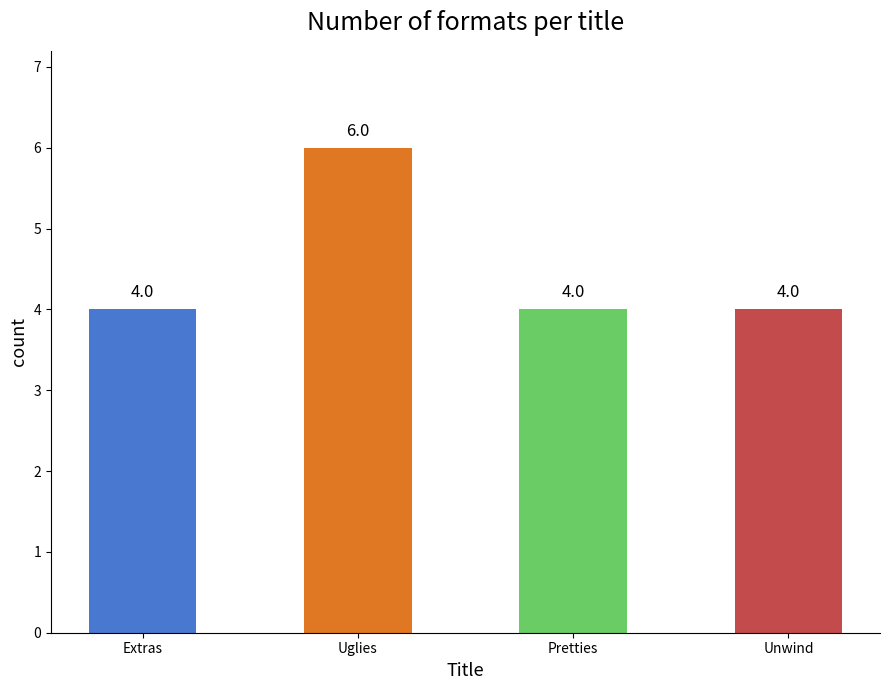

What is the ratio of the value at Pretties to the value at Extras?

1.0